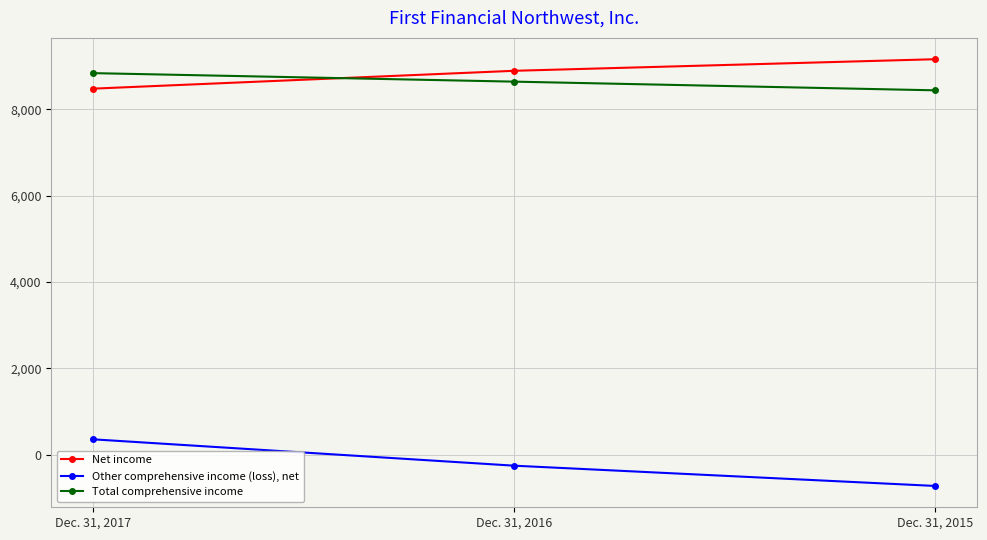

Between Dec. 31, 2017 and Dec. 31, 2016, which series saw the biggest shift?

Other comprehensive income (loss), net